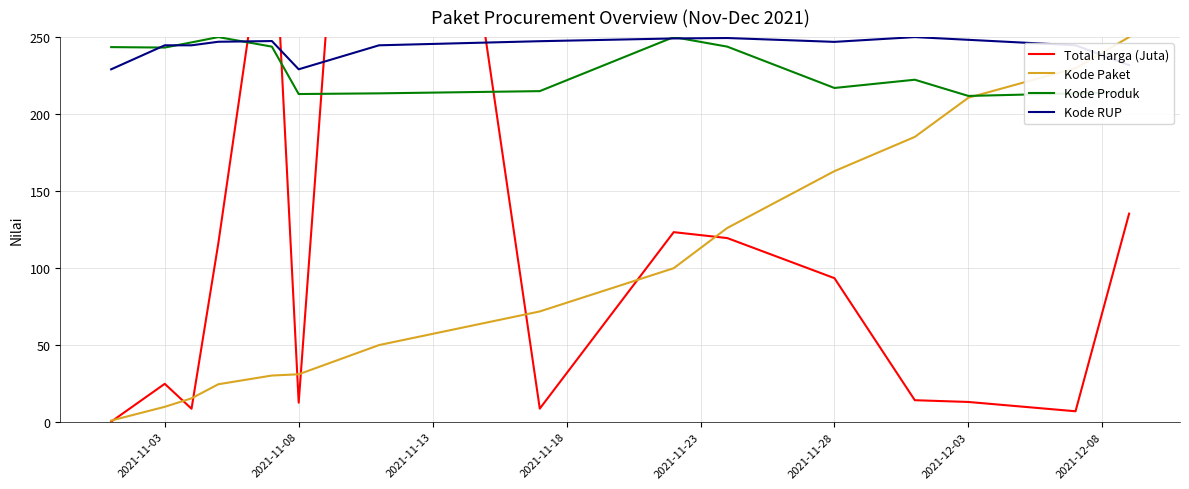

The value of Kode Produk at 2021-11-28 is 100.8. True or false?

False